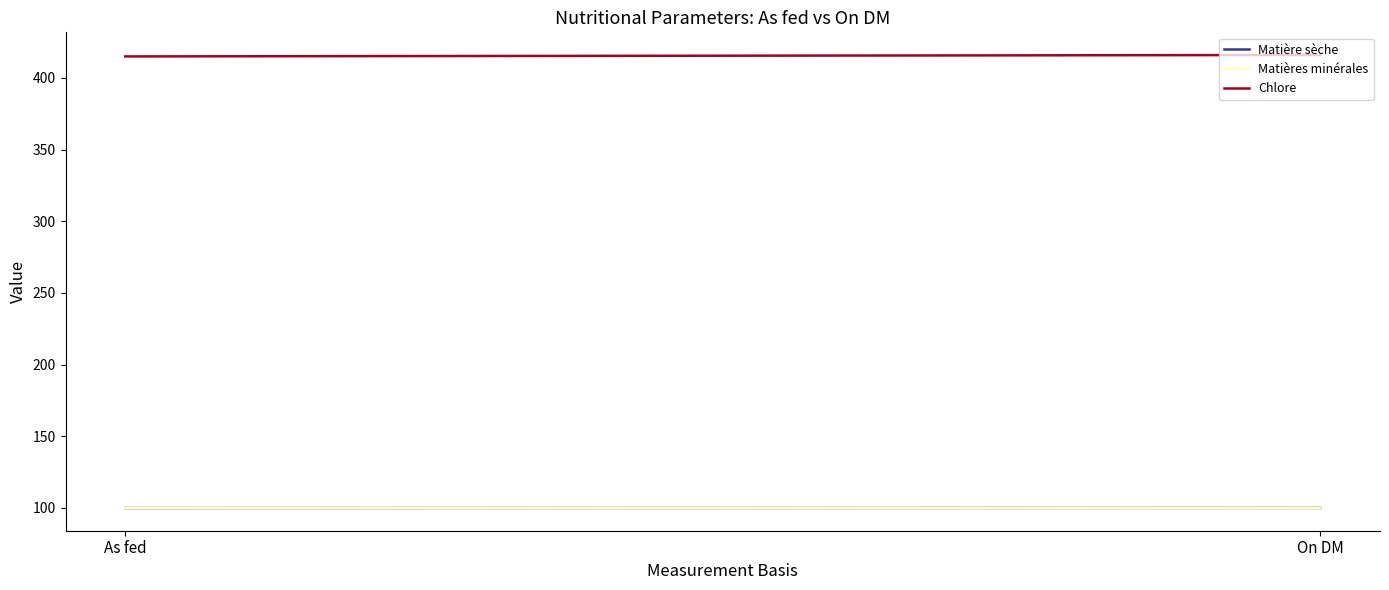

At which category is the sum across all series the highest?

On DM